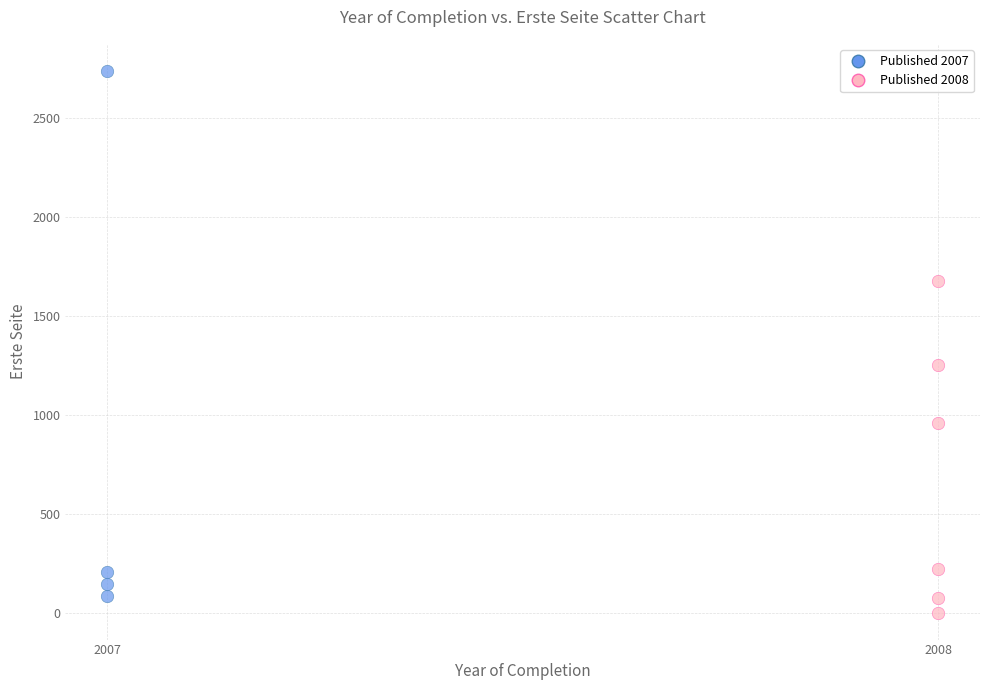

Which series reaches the maximum Y coordinate?

Published 2007